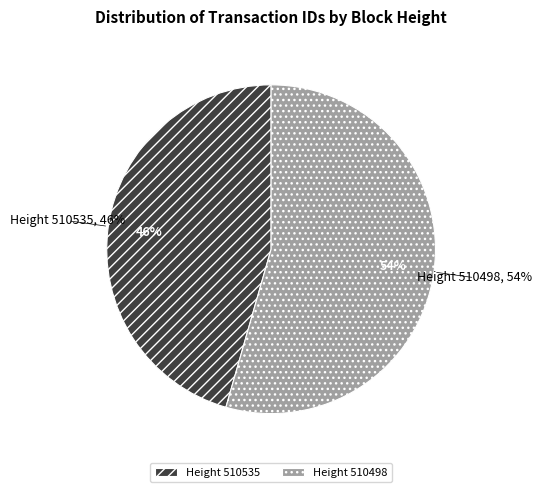

The 510498 slice represents 65% of the pie. True or false?

False